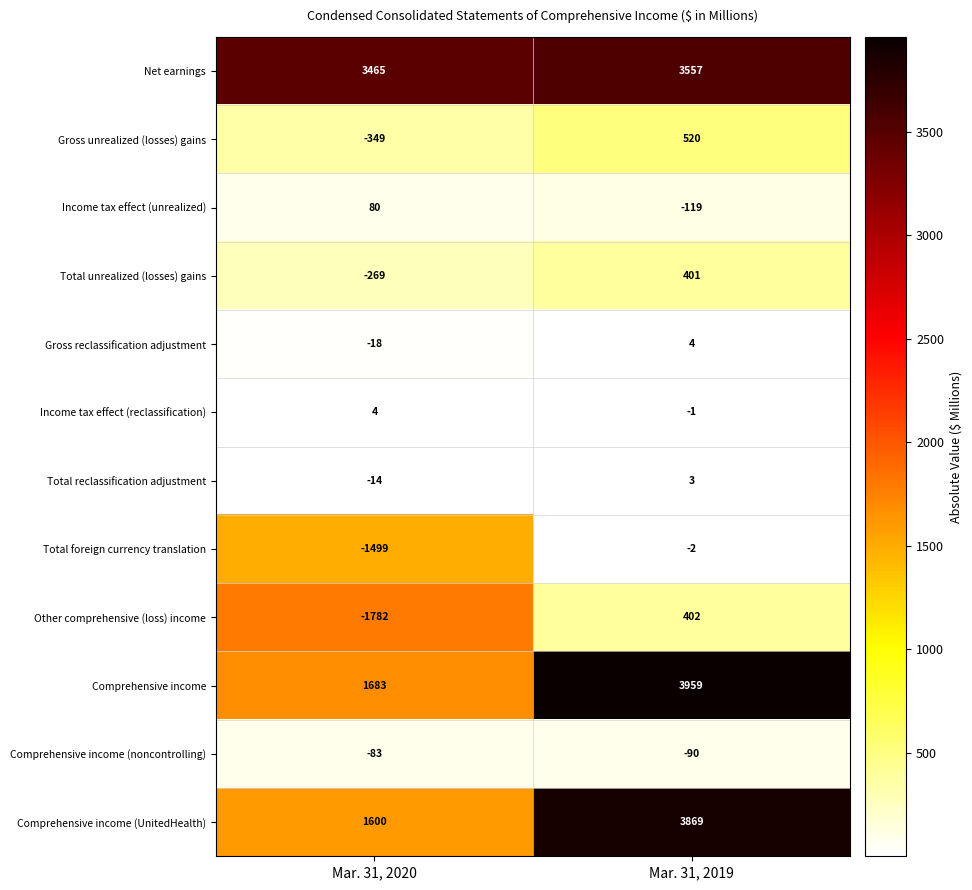

Which label corresponds to the smallest value in the chart?

Mar. 31, 2020